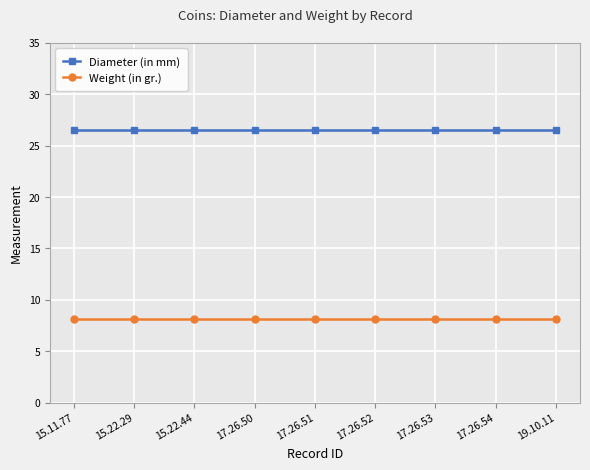

What is the difference between the highest and lowest values at 17.26.54?

18.4